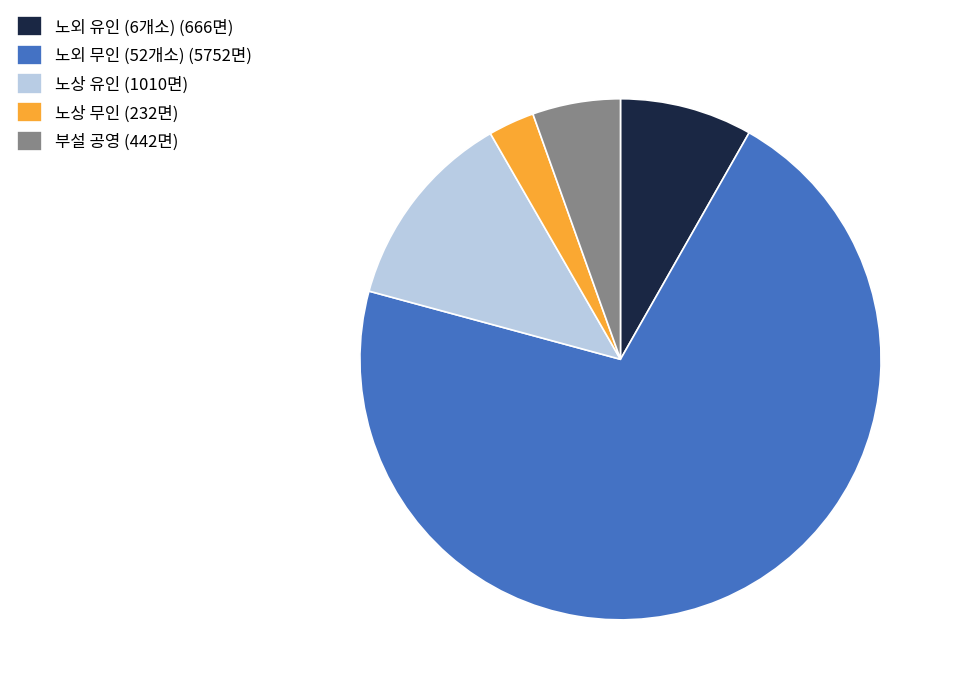

The 노외 유인 (6개소) slice represents 15% of the pie. True or false?

False